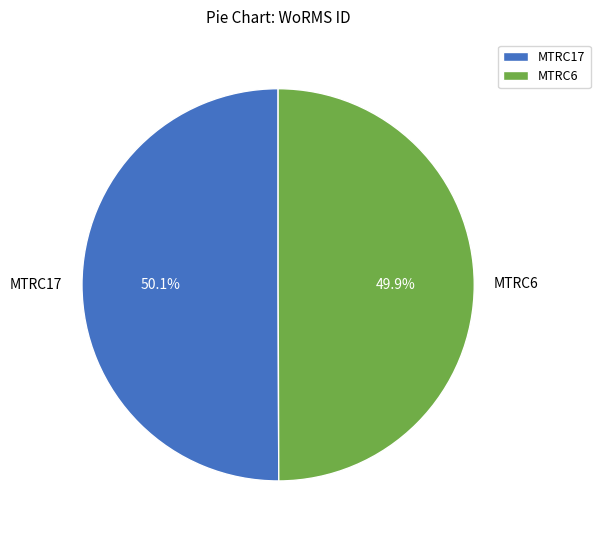

To the nearest percent, what percentage of the pie is MTRC6?

50%